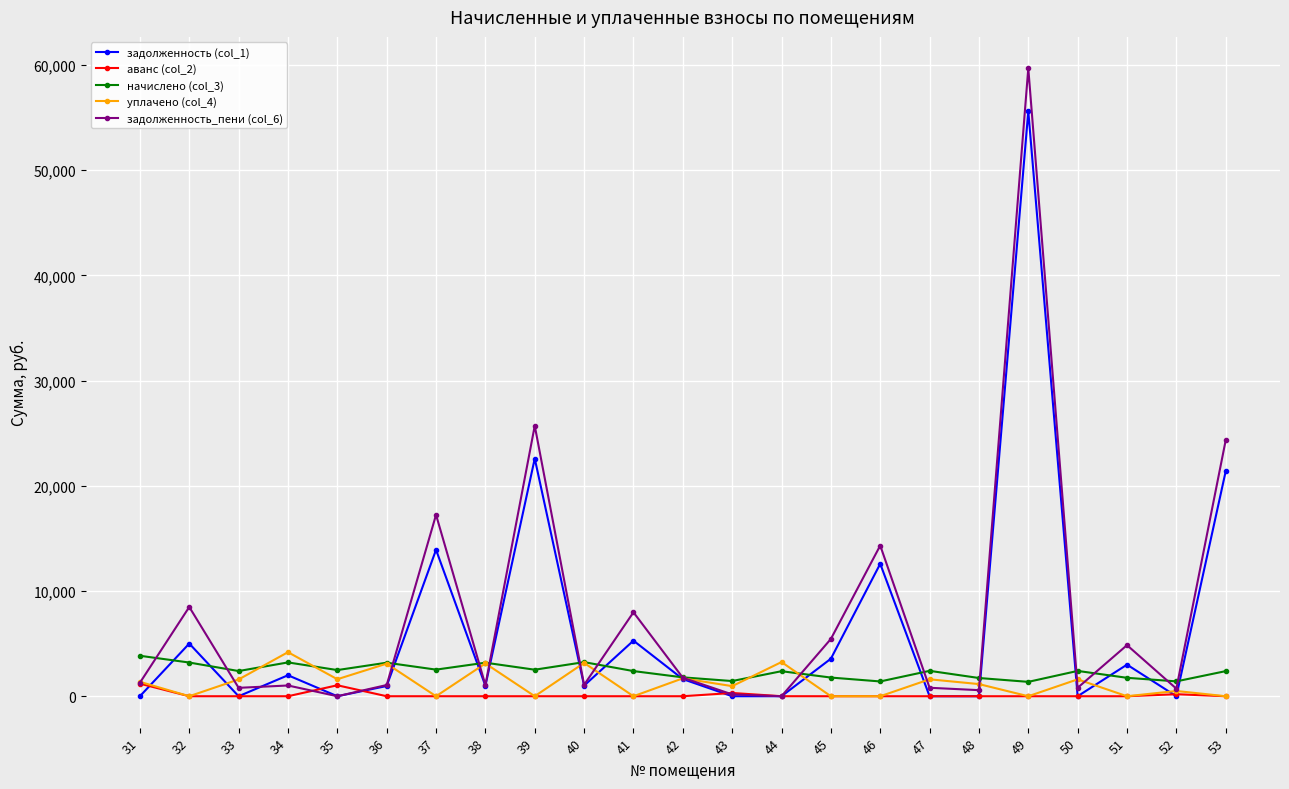

At how many categories does at least one series exceed 2838?

15